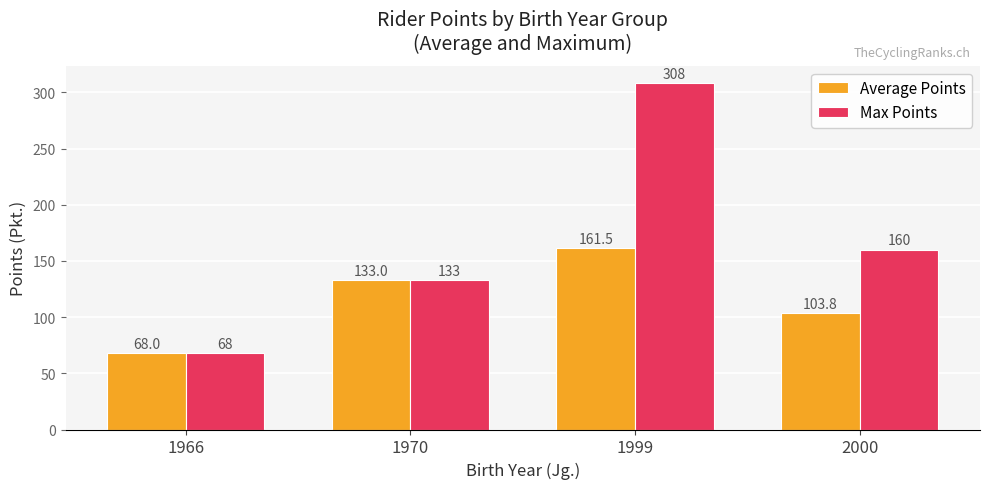

What is the smallest value displayed?

68.0